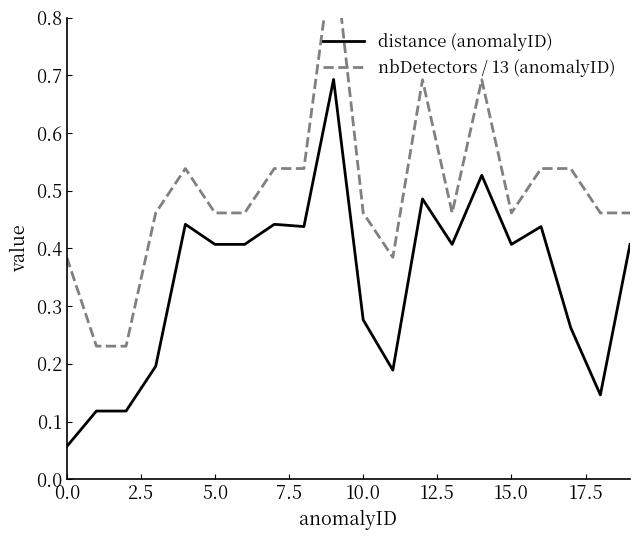

What is the total value across all series at 11?

0.6